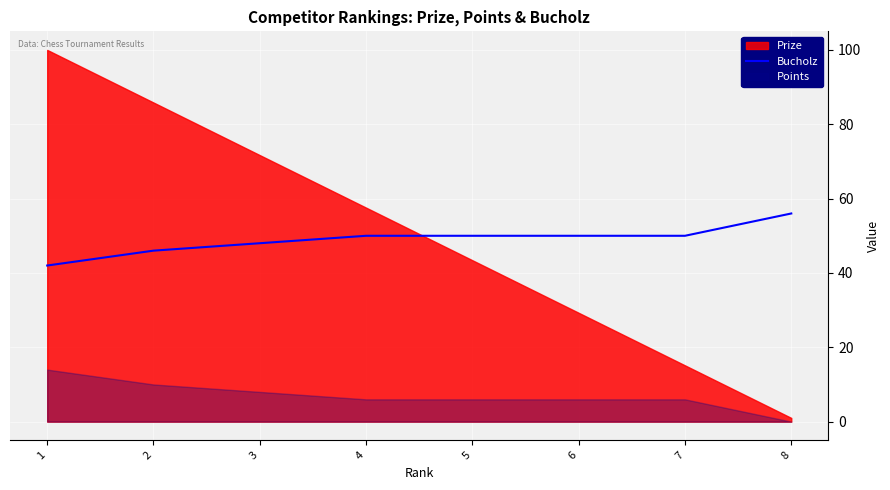

Is it true that Bucholz equals 56 at 8?

True